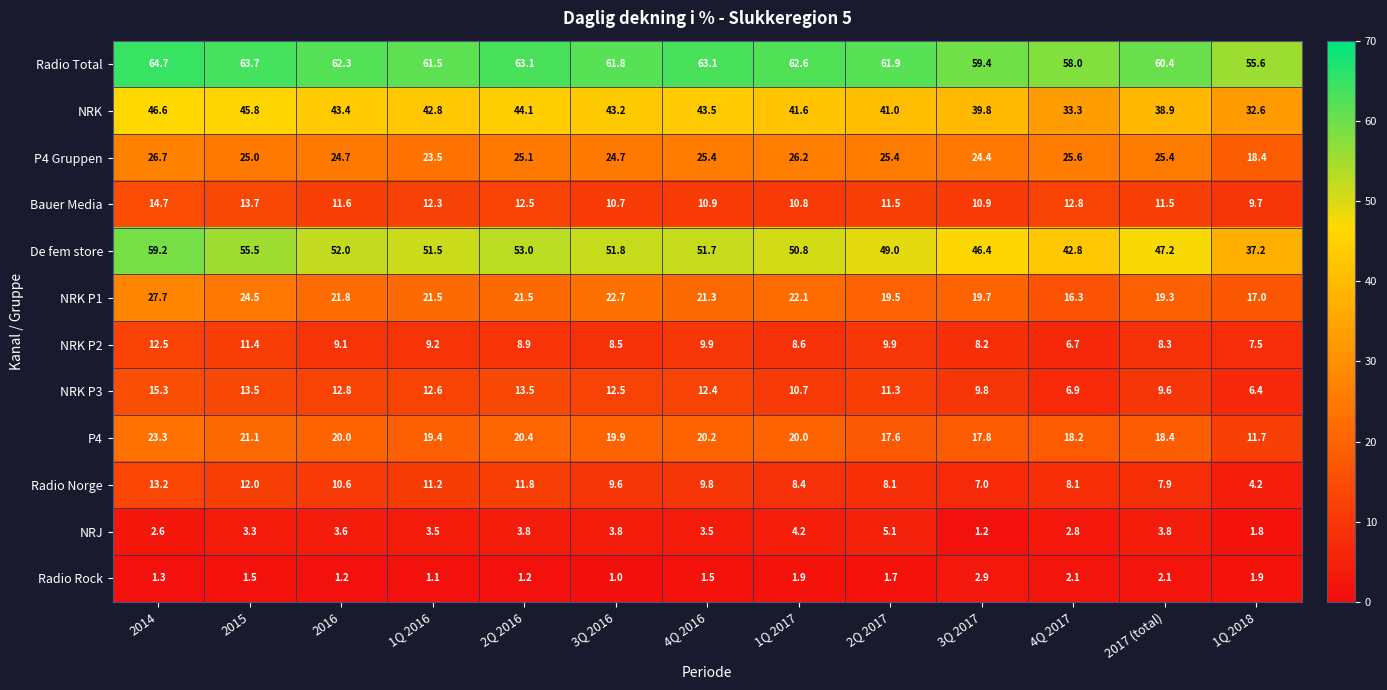

What is the total value across all series at 1Q 2016?

270.1